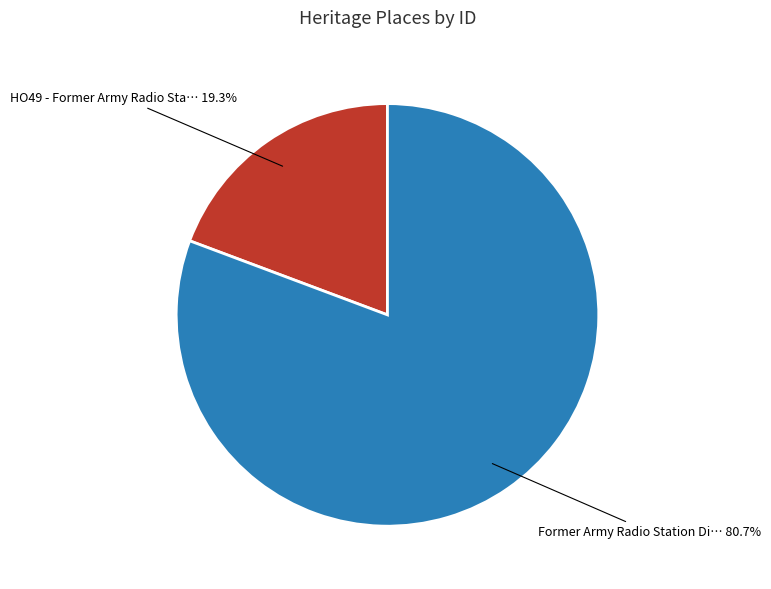

Between HO49 - Former Army Radio Sta… and Former Army Radio Station Di…, which is larger?

Former Army Radio Station Di…